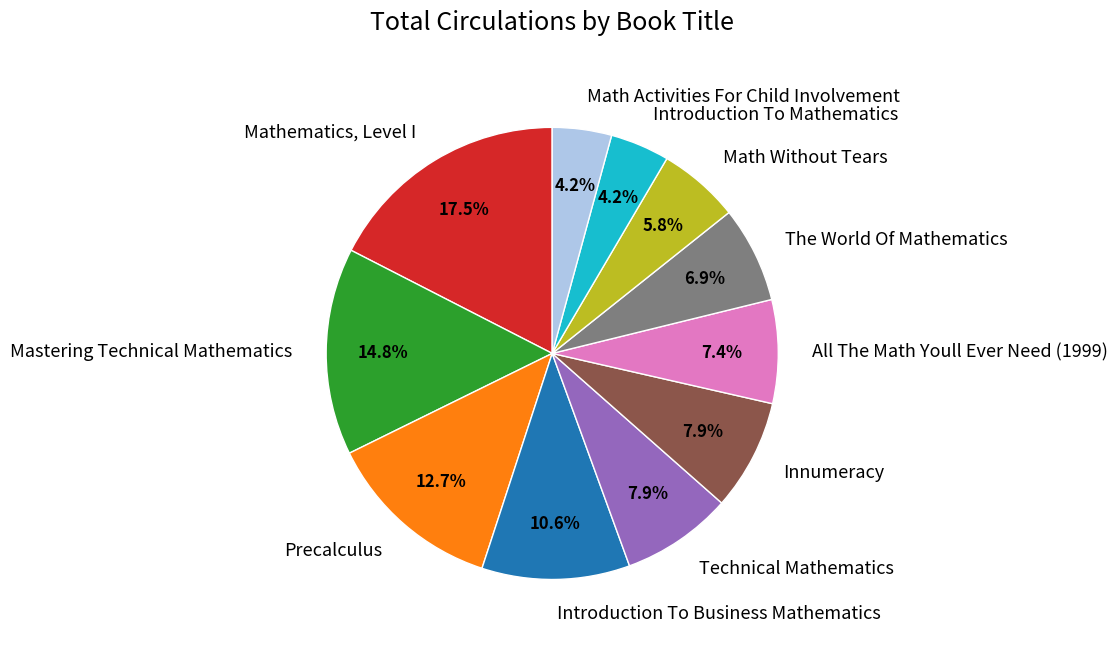

Between The World Of Mathematics and Math Activities For Child Involvement, which is larger?

The World Of Mathematics